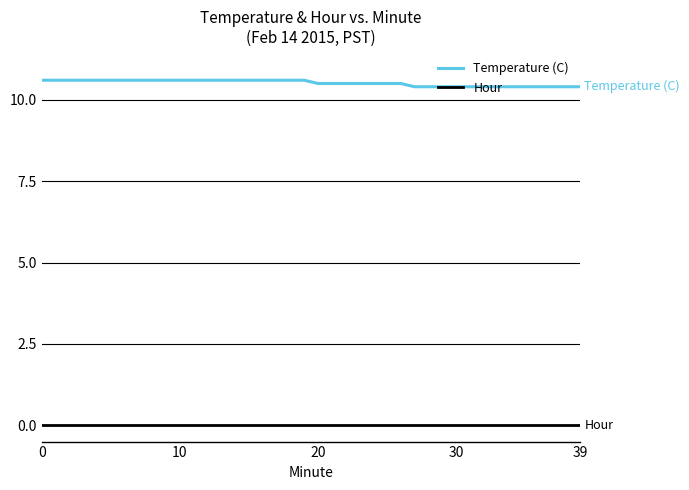

How many Temperature (C) values are between 10 and 11?

40